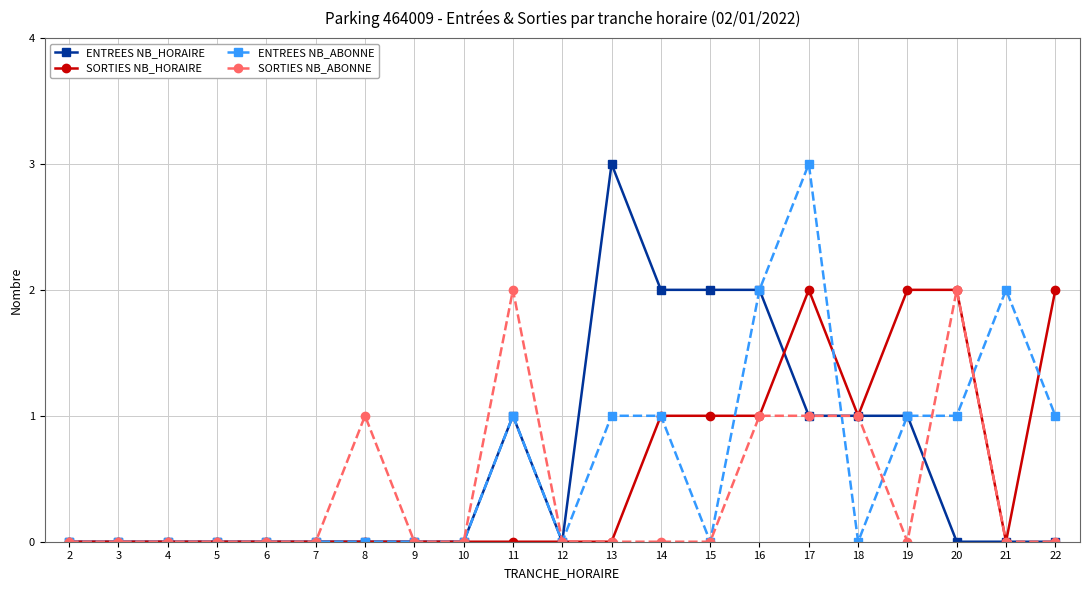

What is the approximate value of SORTIES NB_ABONNE at 18?

1